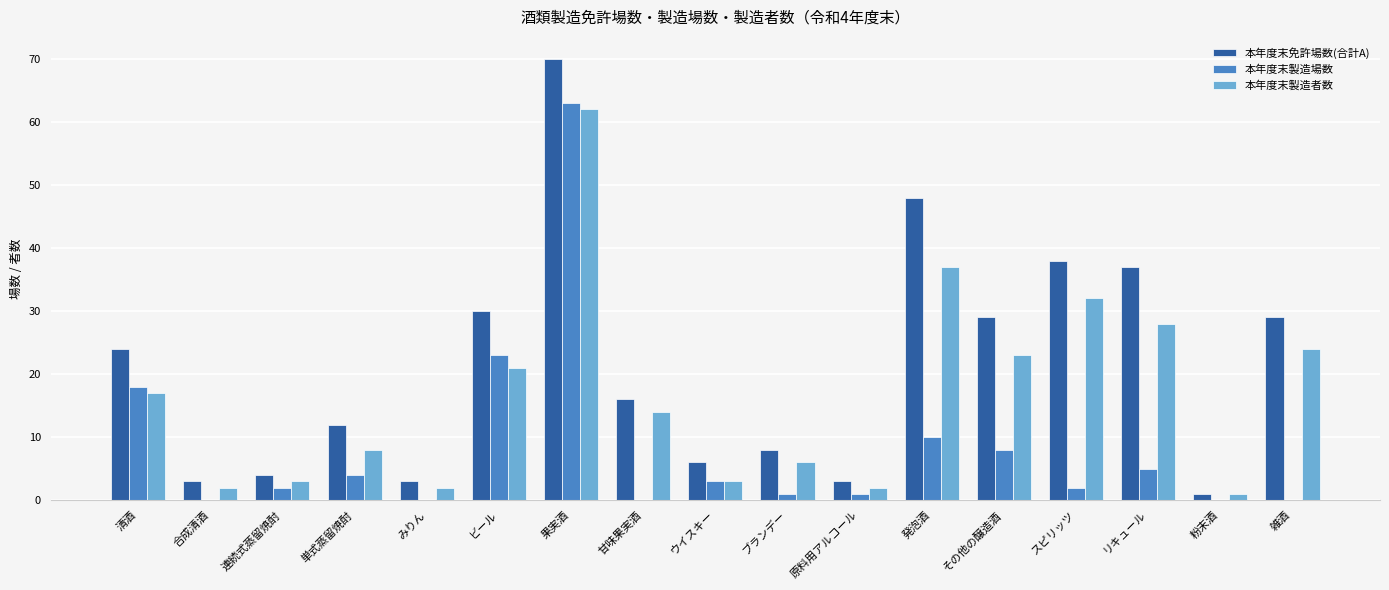

What is the total value across all series at ウイスキー?

12